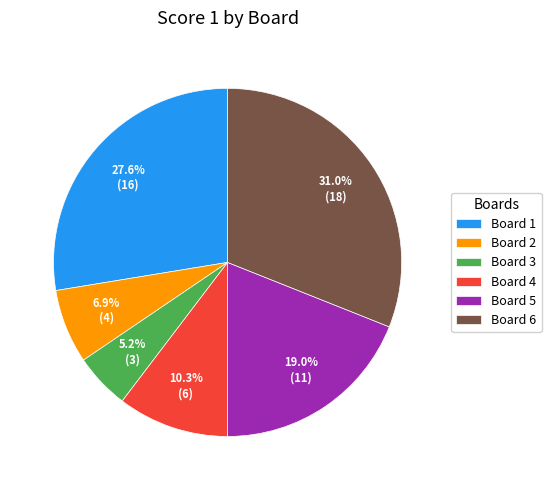

Which has a higher value, Board 6 or Board 5?

Board 6